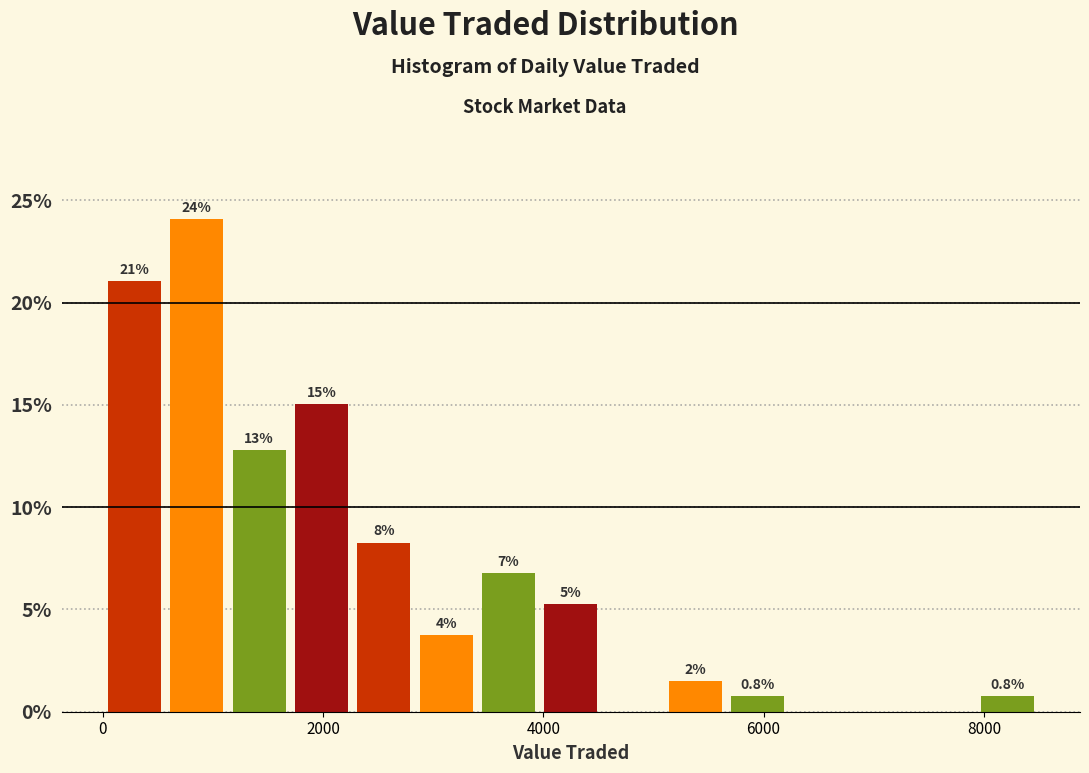

Read against the x-axis, roughly where is the centre of the tallest bar?

800